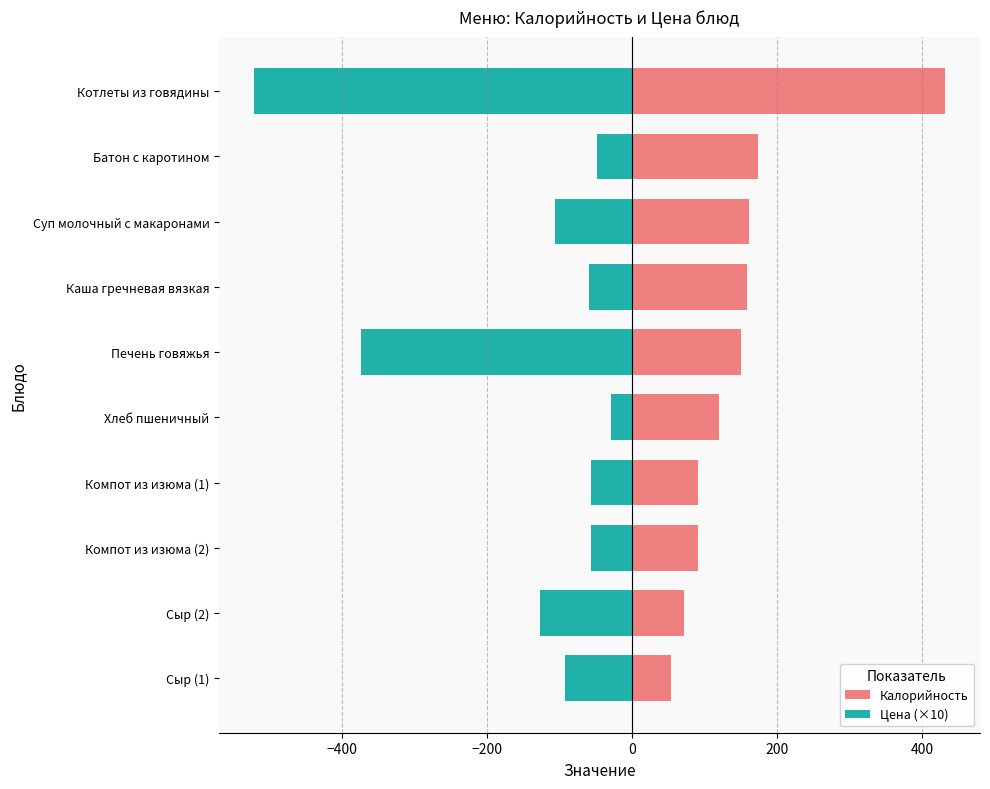

How many bars are there in each group?

2